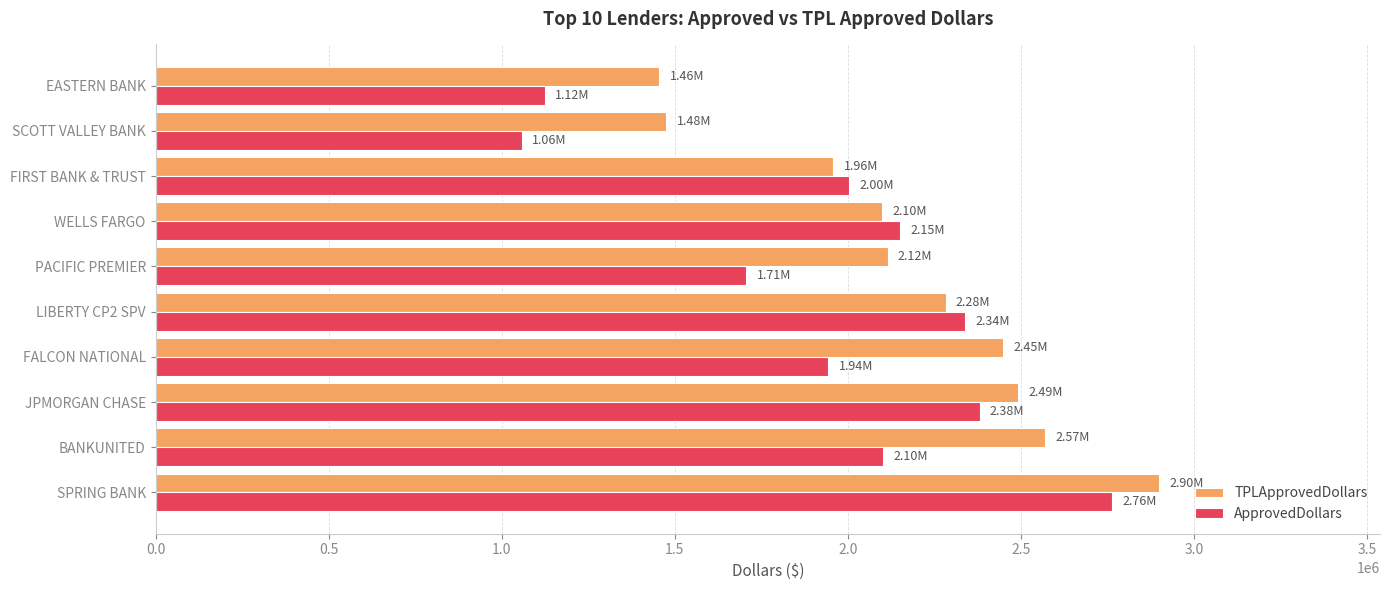

Which series changed the most between LIBERTY CP2 SPV and FIRST BANK & TRUST?

ApprovedDollars